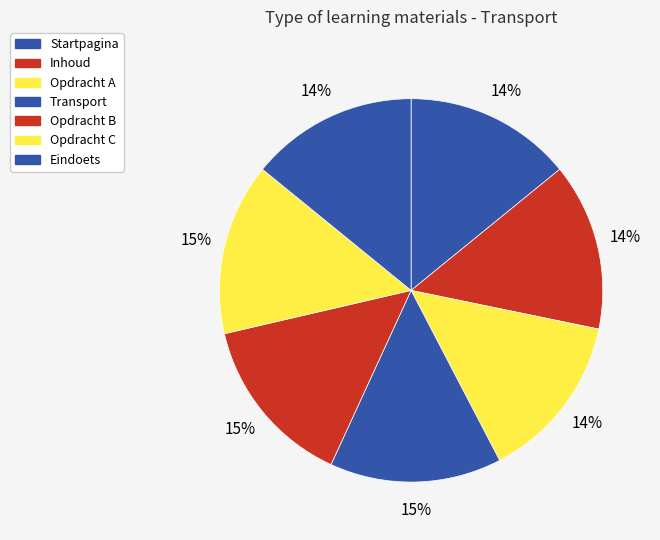

Count the number of slices in the pie.

7